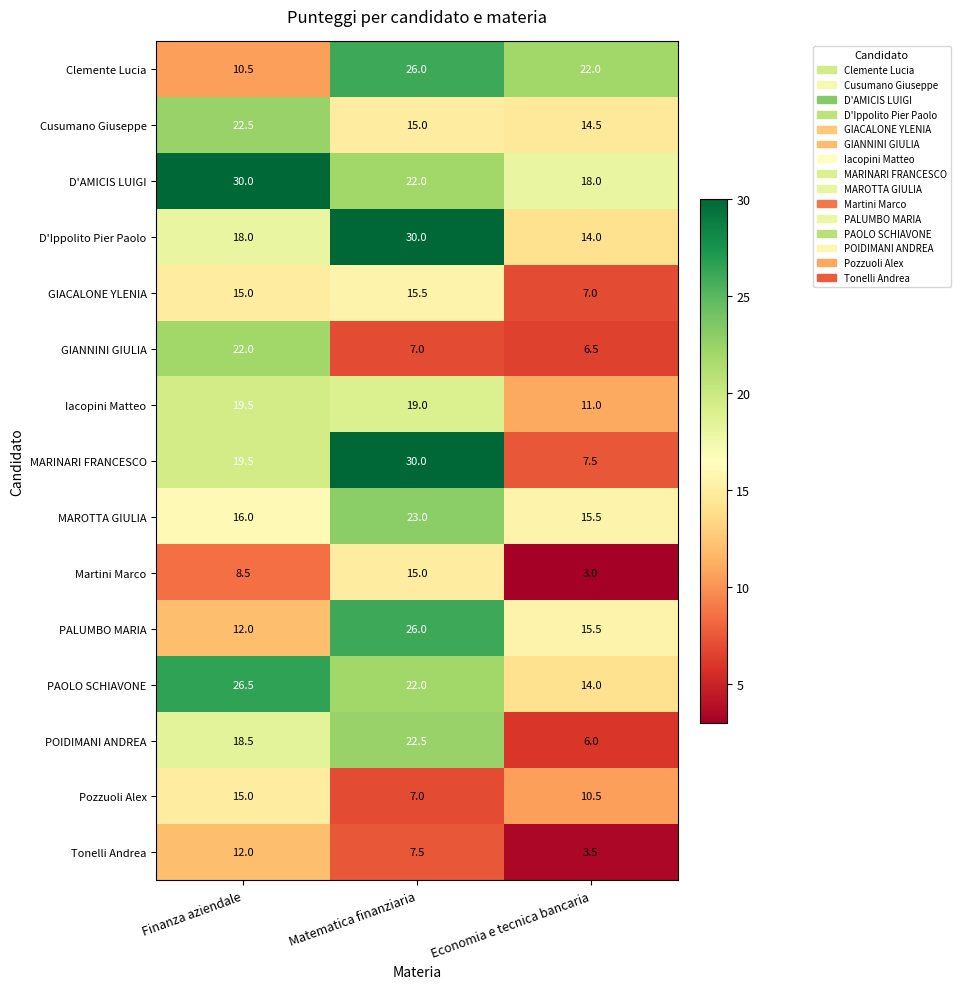

What is the spread (max minus min) of values at Finanza aziendale?

21.5